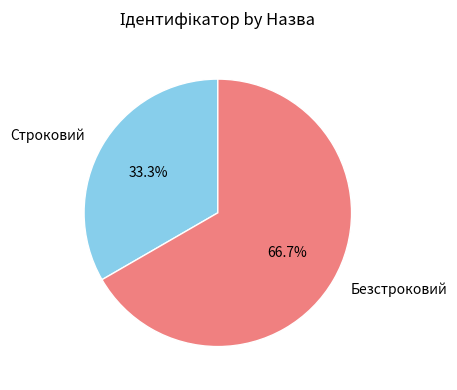

Does Безстроковий represent more than half of the total?

Yes